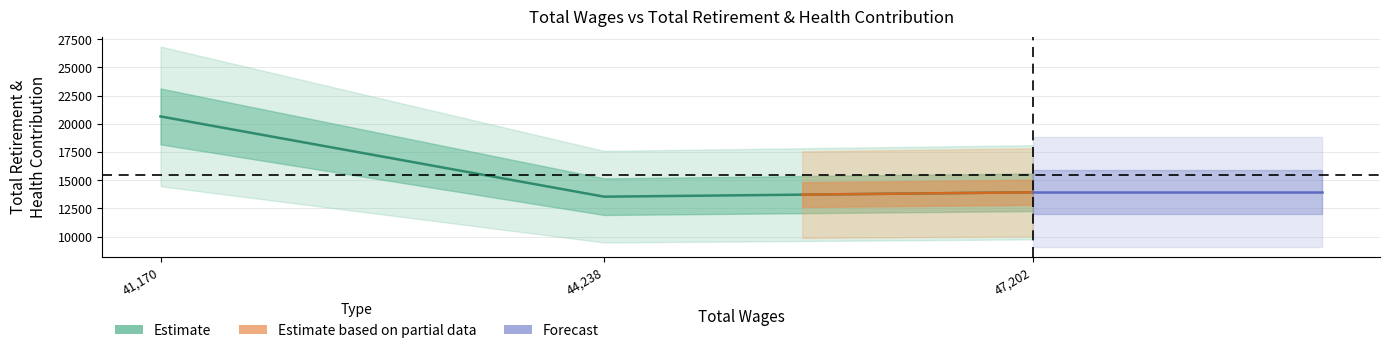

How many data points in total_wages are less than 44238?

1